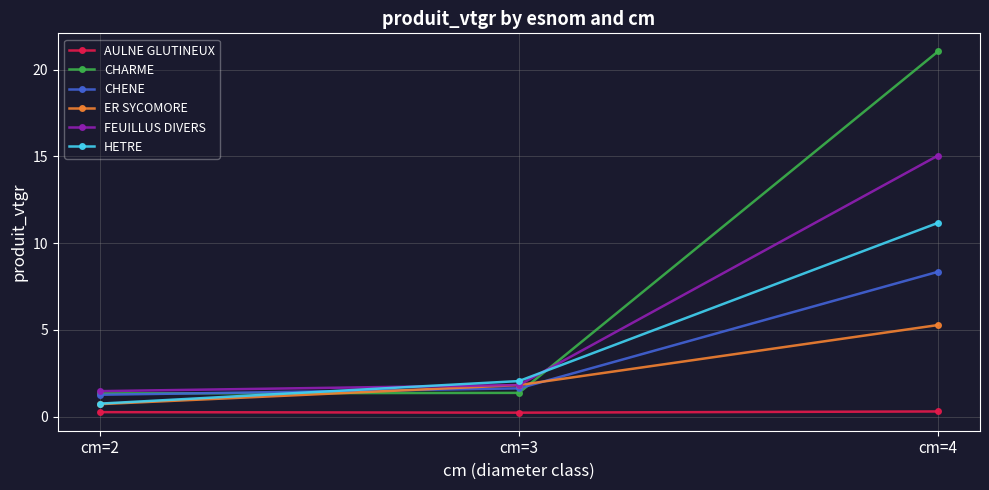

What is the total value across all series at cm=4?

61.2